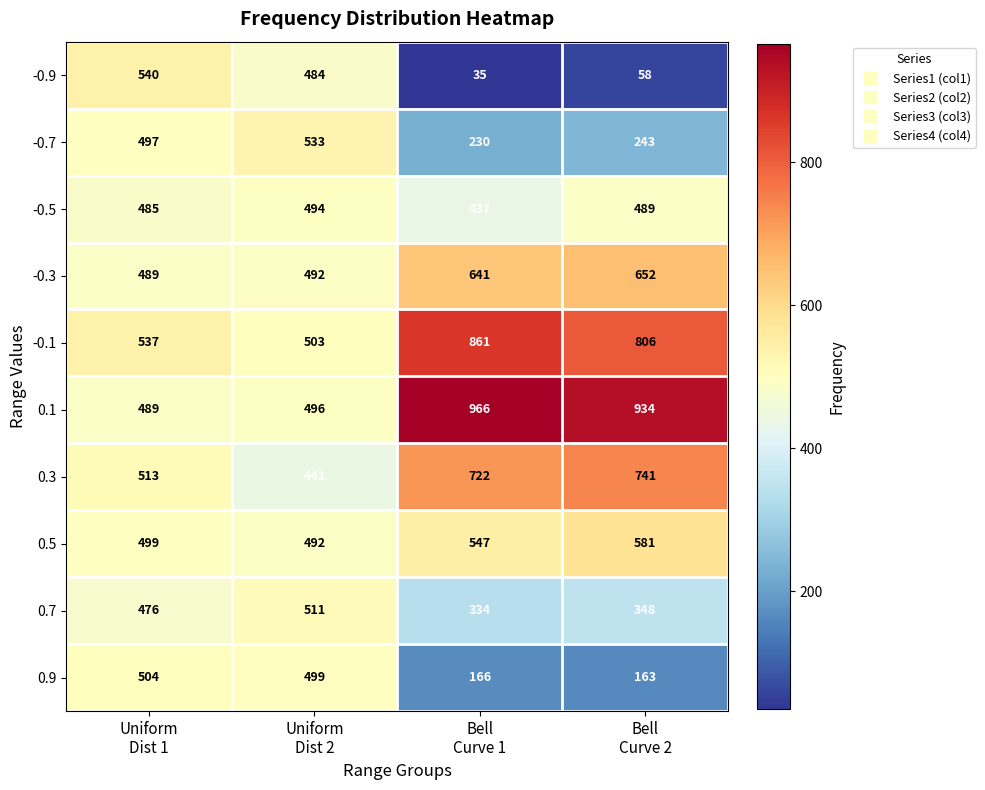

Which series has the widest spread of values?

-0.9